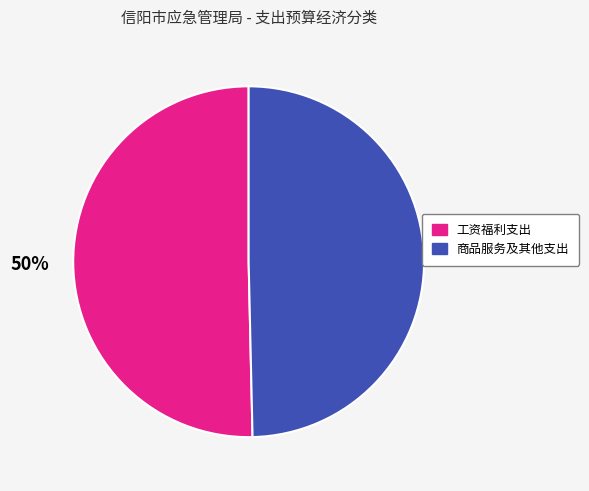

To the nearest percent, what is the average slice percentage?

50%